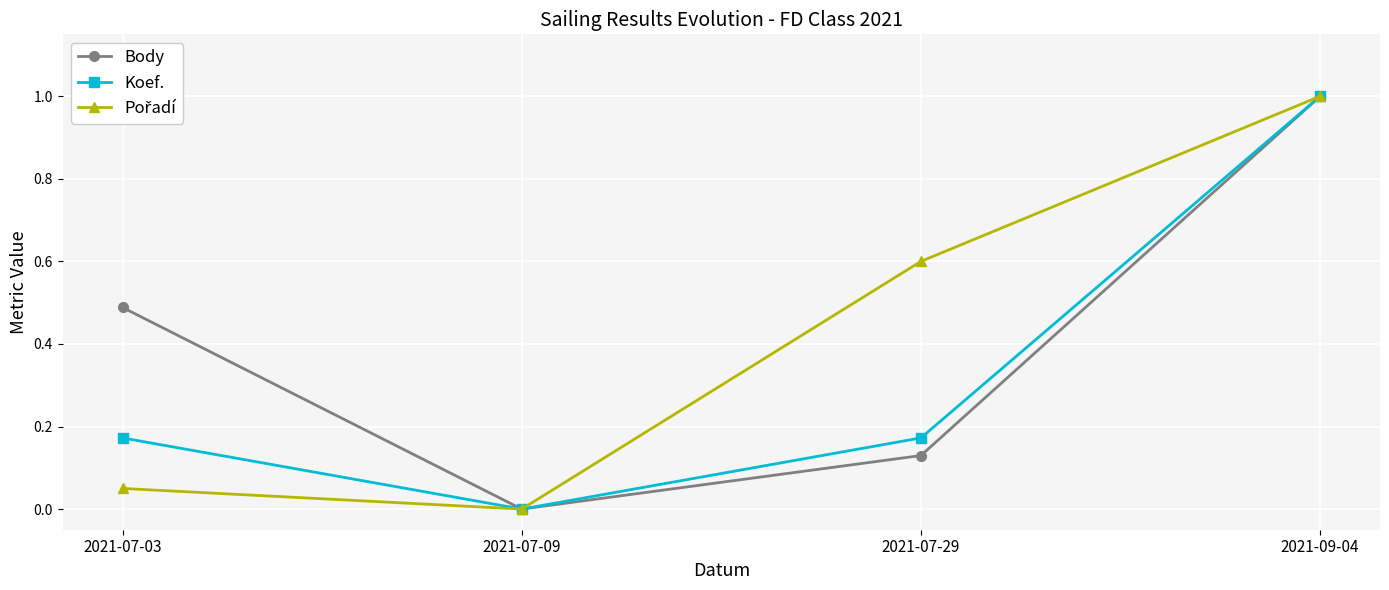

The Koef. series shows 0.3 at 2021-07-29. True or false?

False